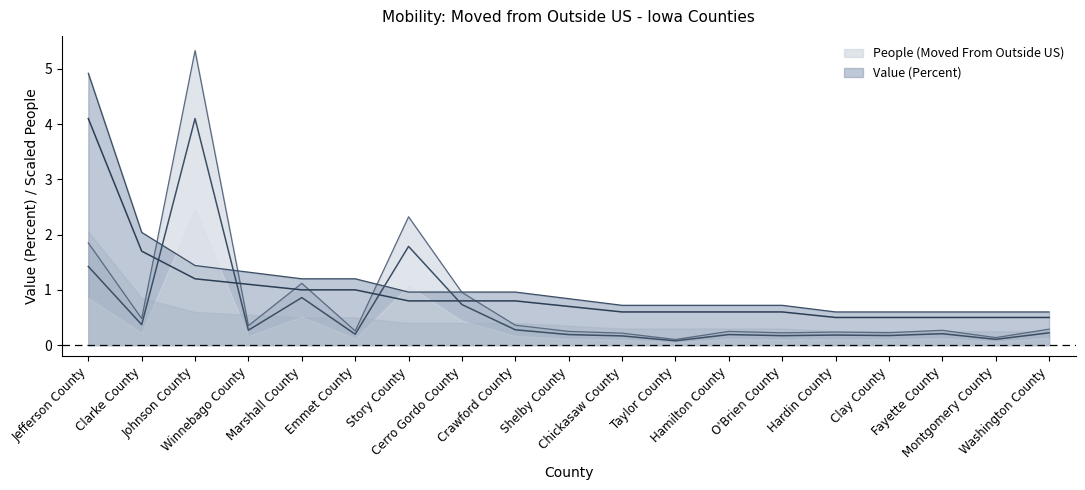

Rank the series by their average value, from highest to lowest.

Value (Percent), People (Moved From Outside US)